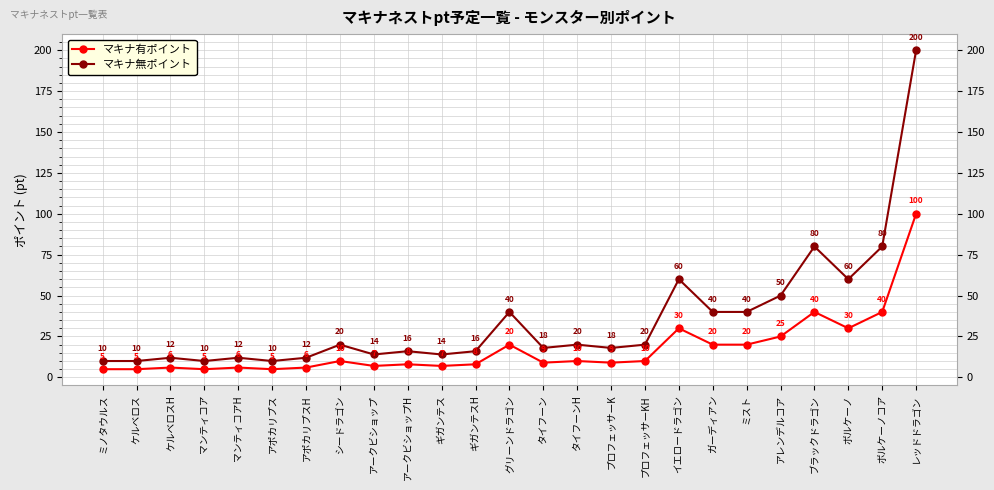

How many lines are shown in the chart?

2